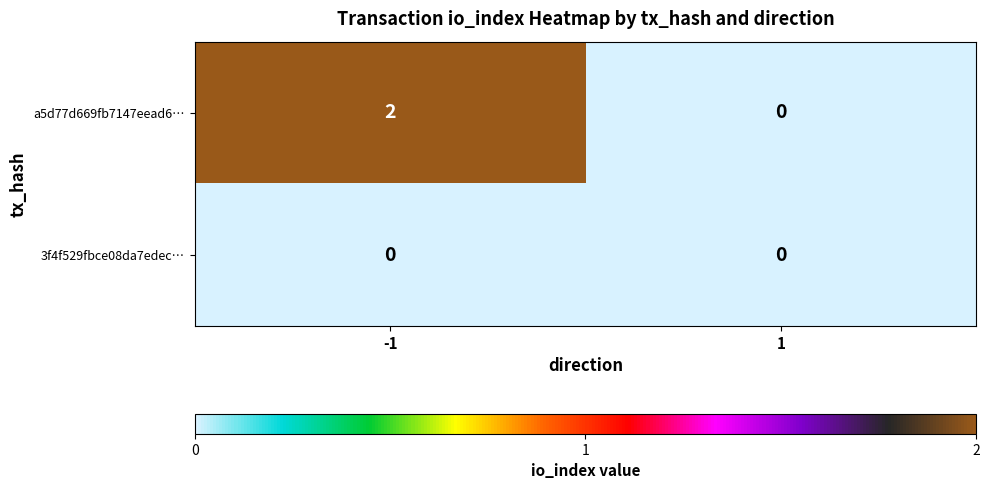

True or false: a5d77d669fb7147eead6… has a value of 2 at -1.

True